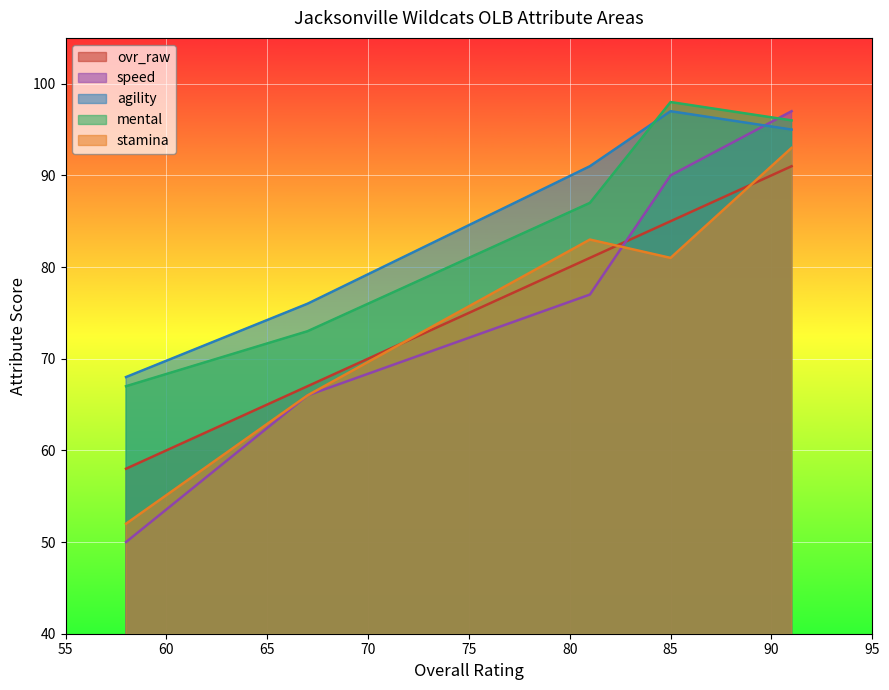

What is the highest value of the speed series?

97